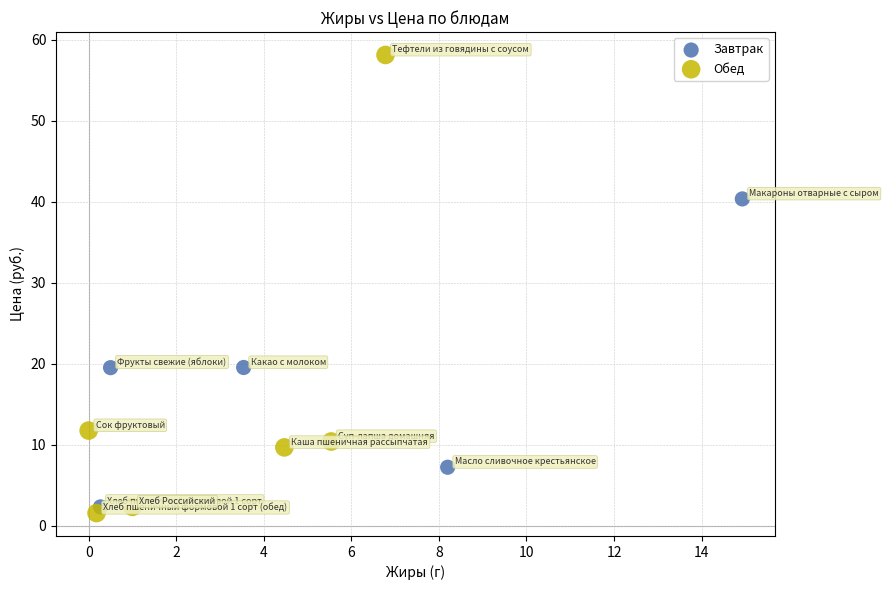

Which series has the largest Y range (max minus min)?

Обед